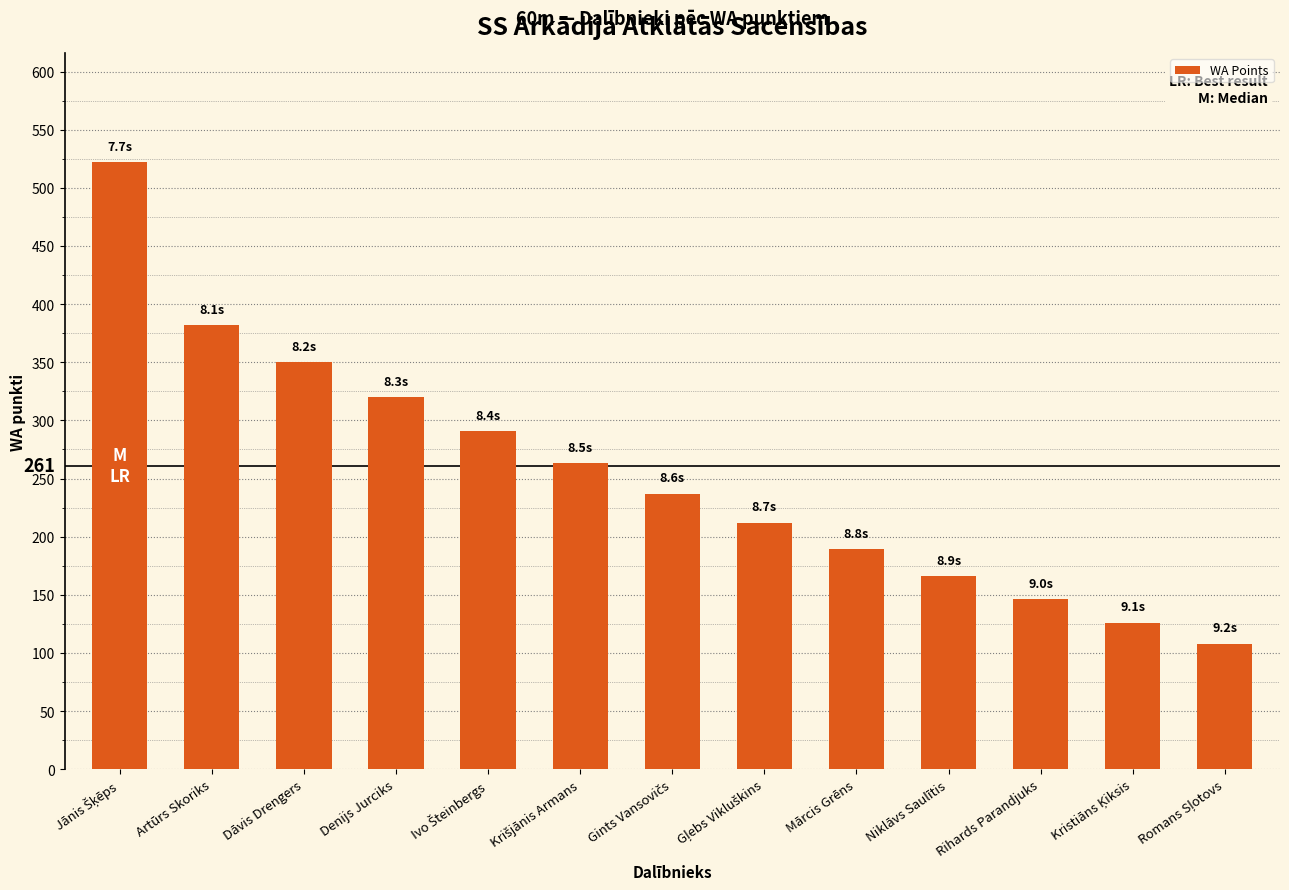

What is the sum of all values?

3312